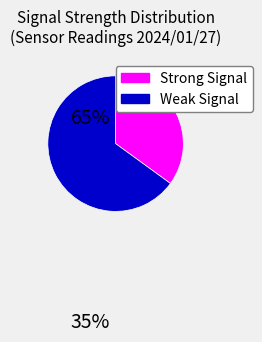

Does any single category account for the majority?

Yes